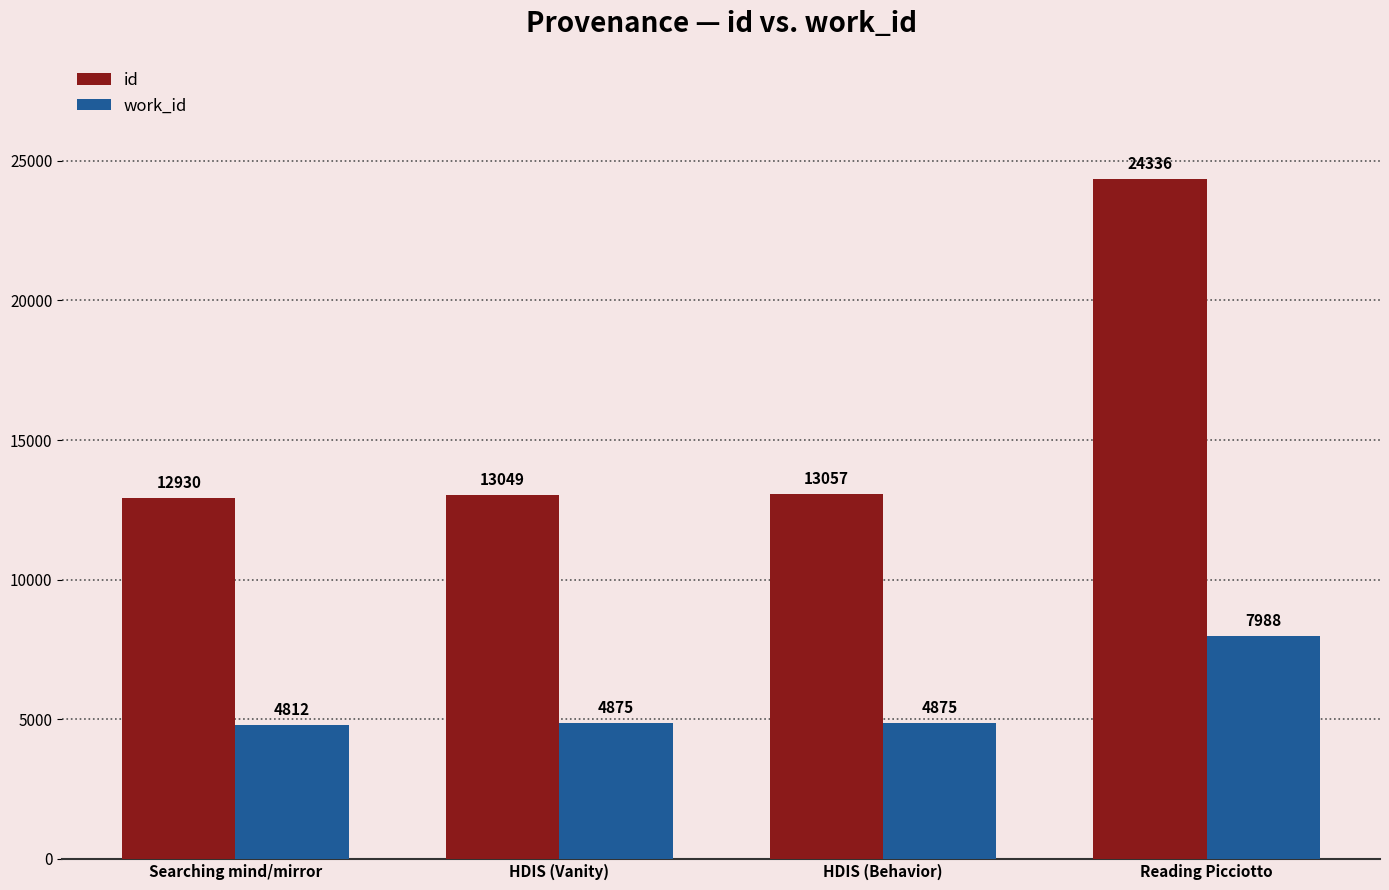

What is the spread (max minus min) of values at Reading Picciotto?

16348